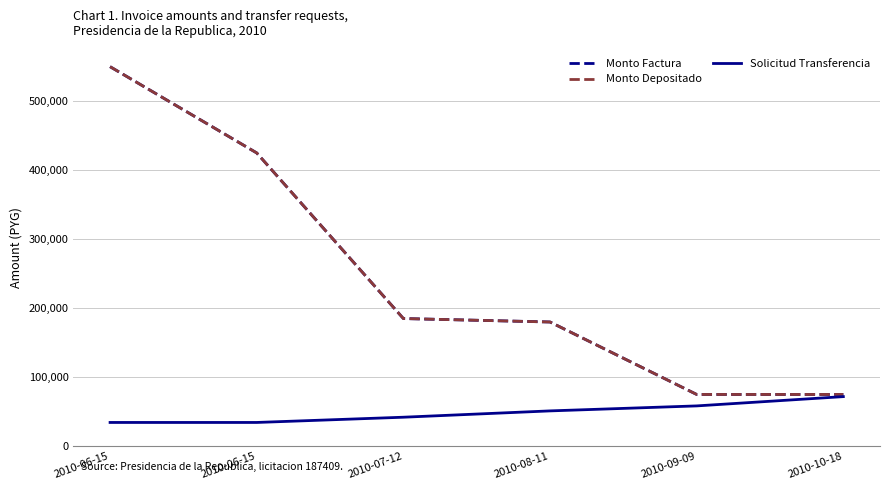

Does the chart have visible grid lines?

Yes